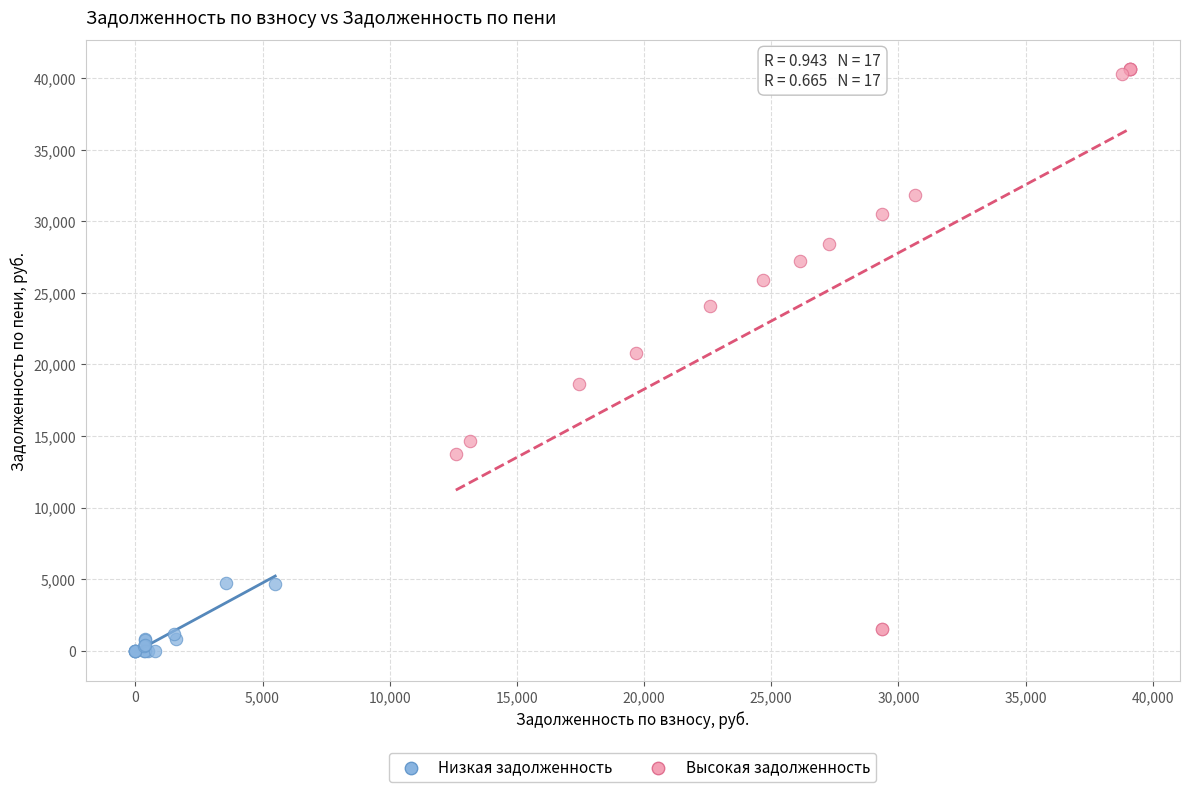

Which series reaches the maximum Y coordinate?

Высокая задолженность